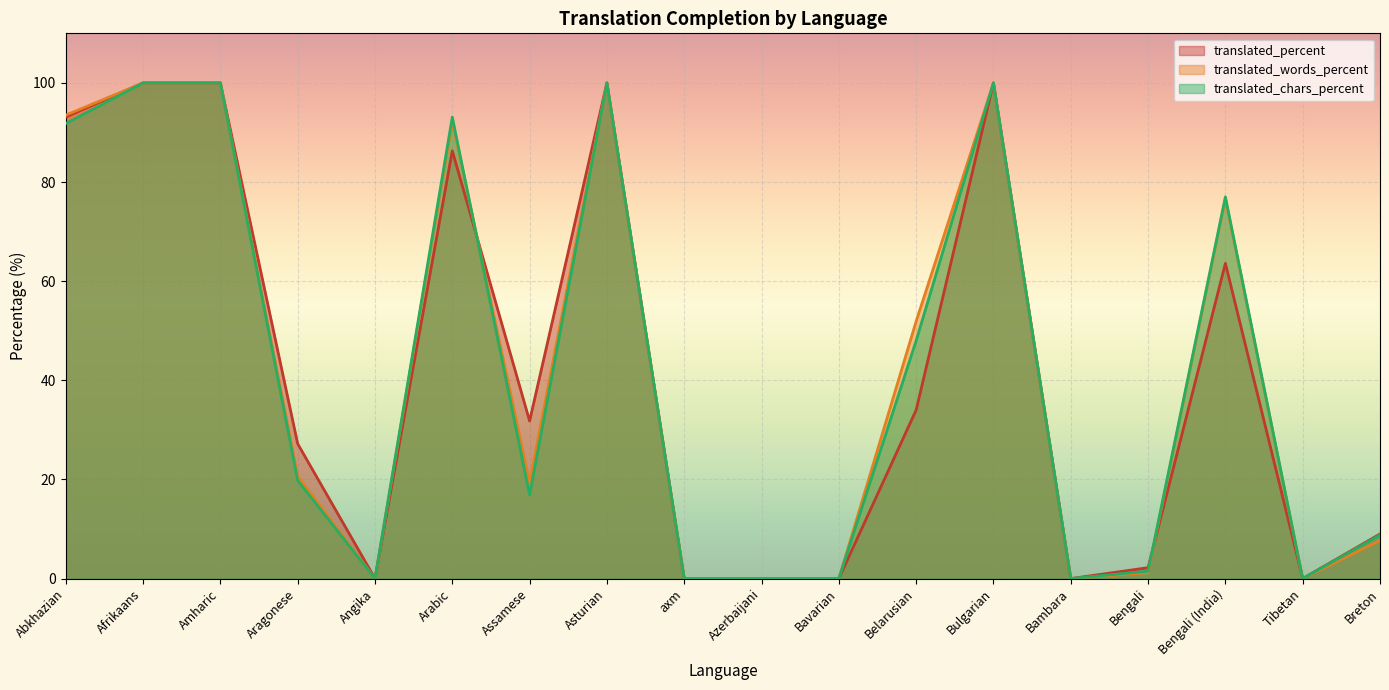

How many values in the translated_words_percent series are below 20?

9